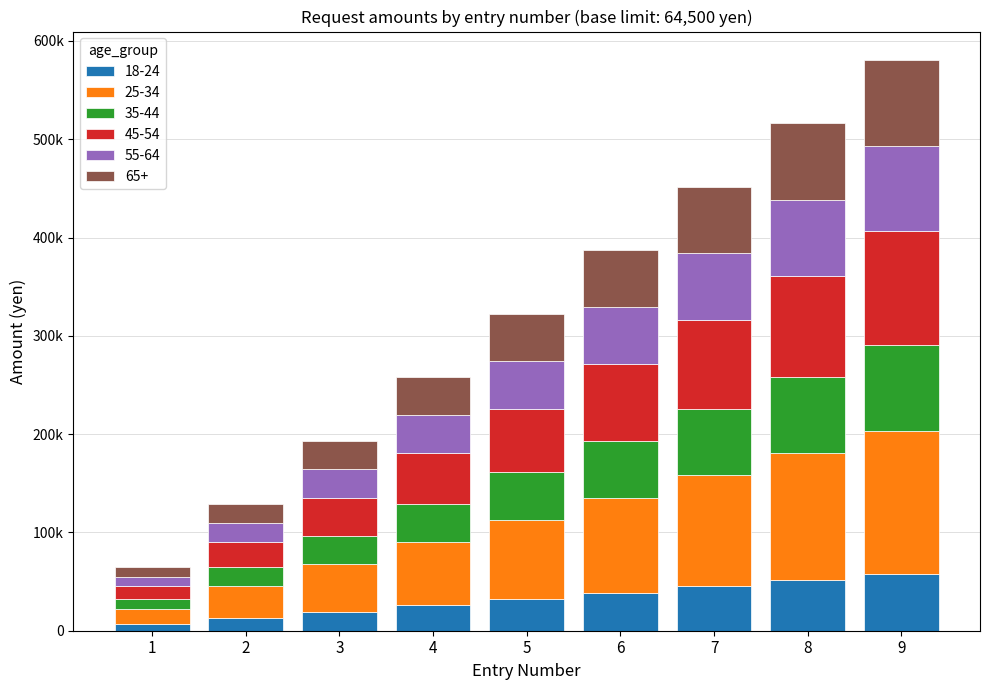

Does the chart contain any negative values?

No